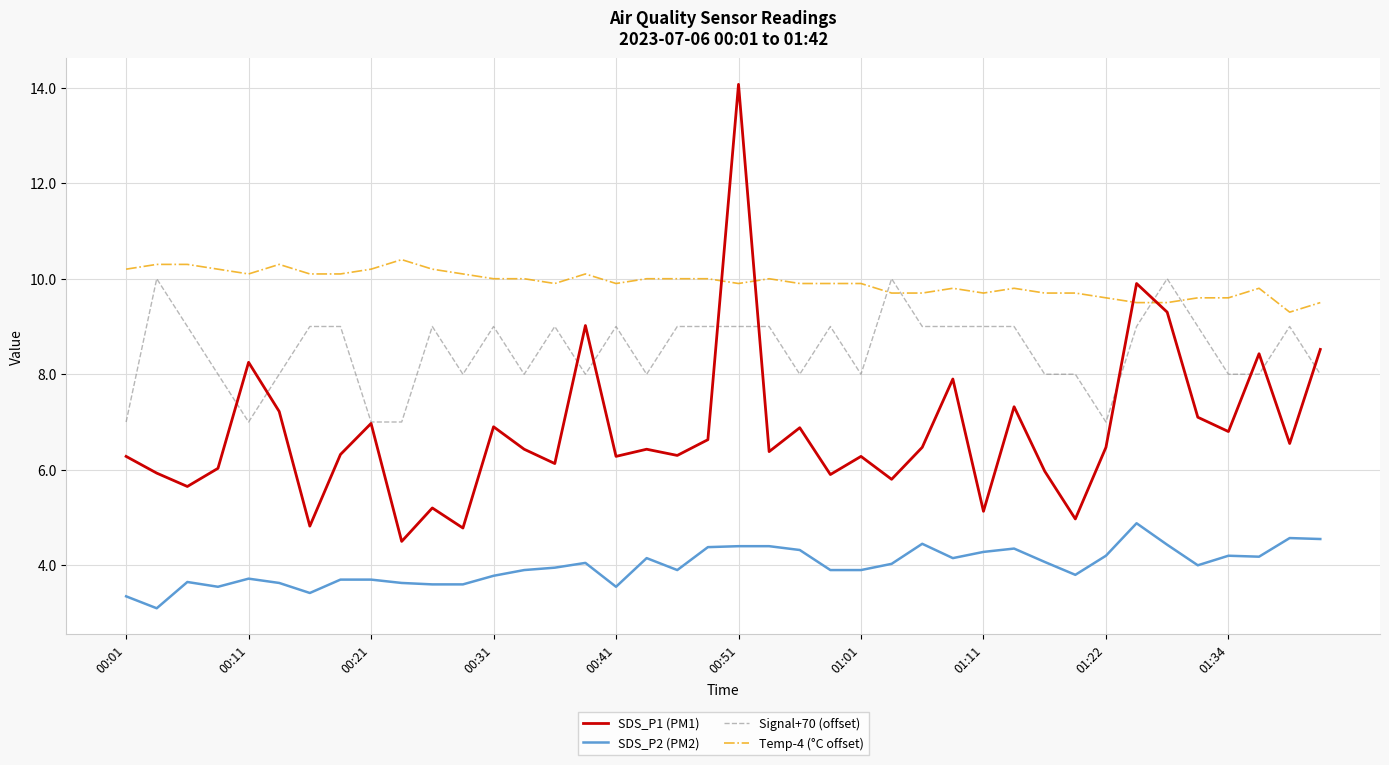

What is the minimum value shown in the chart?

3.1